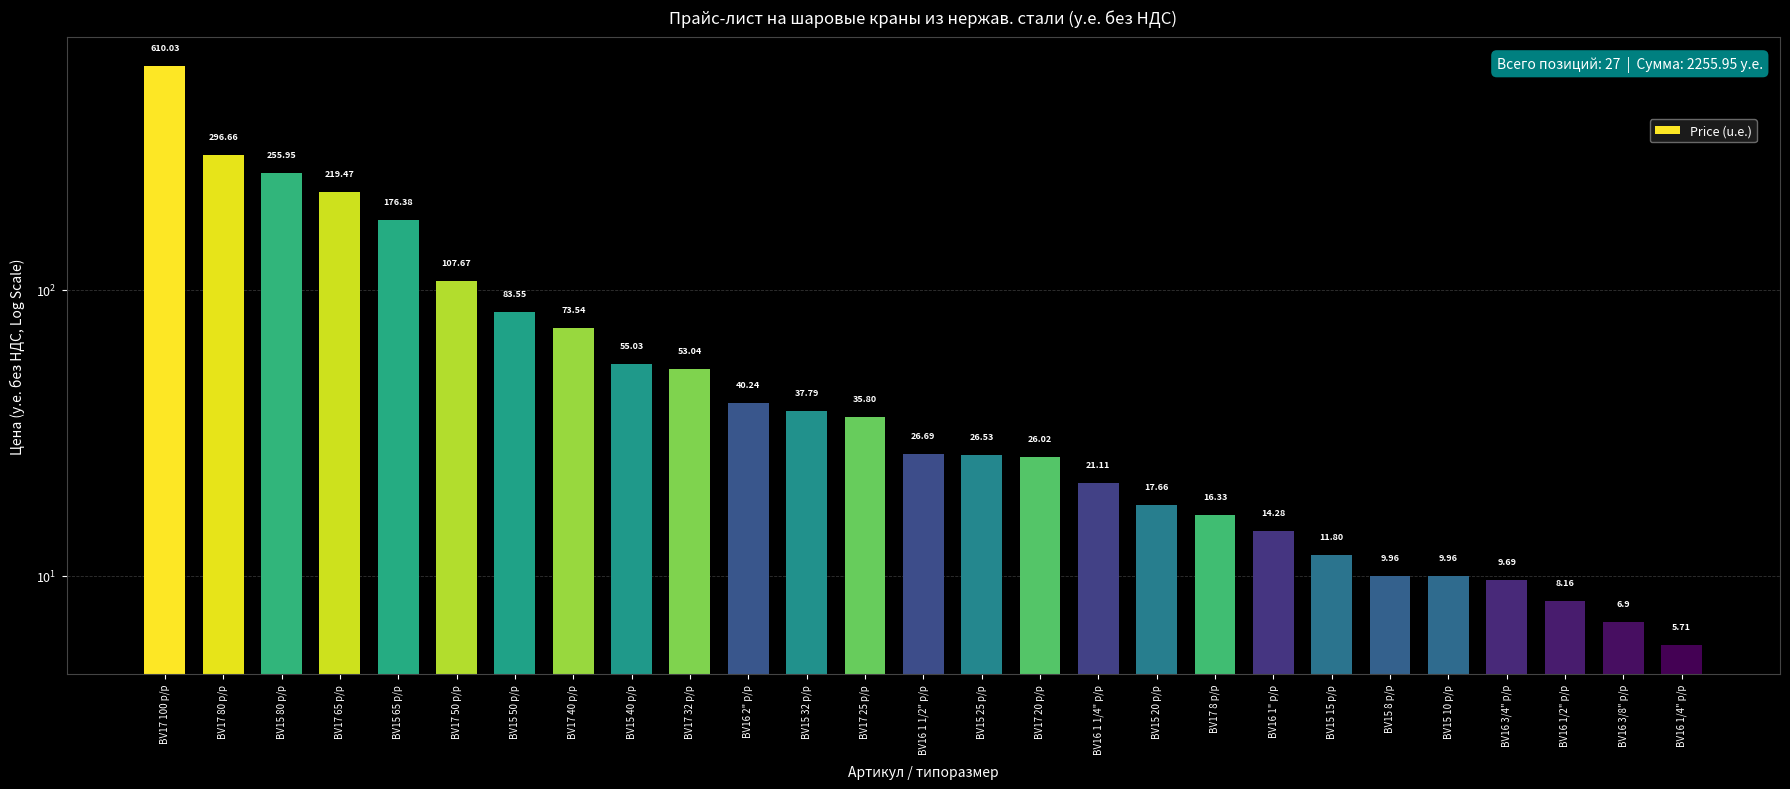

What is the average value?

83.6